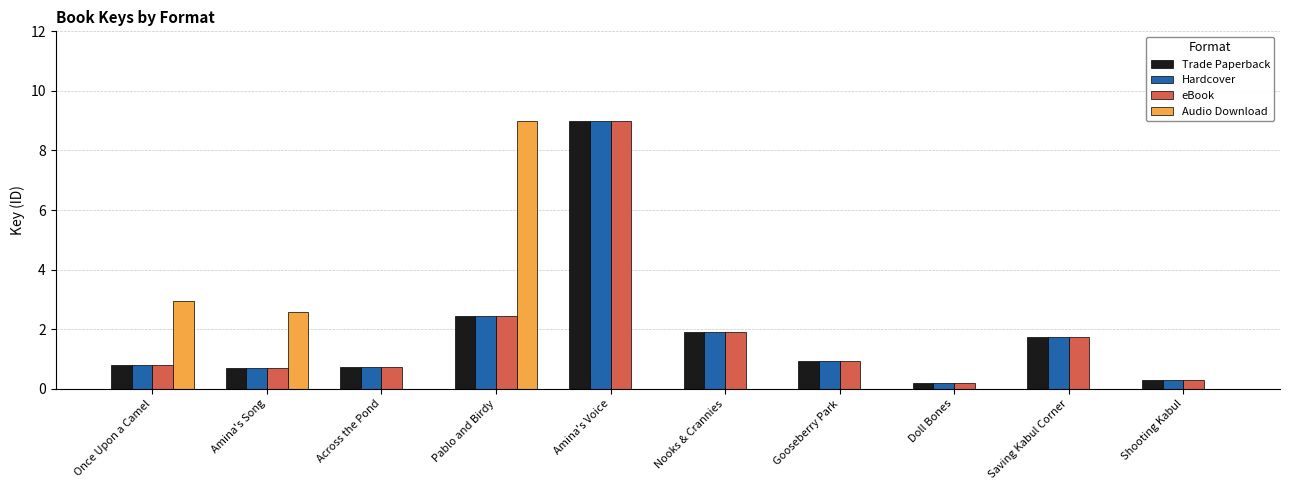

What is the greatest value displayed?

9.0